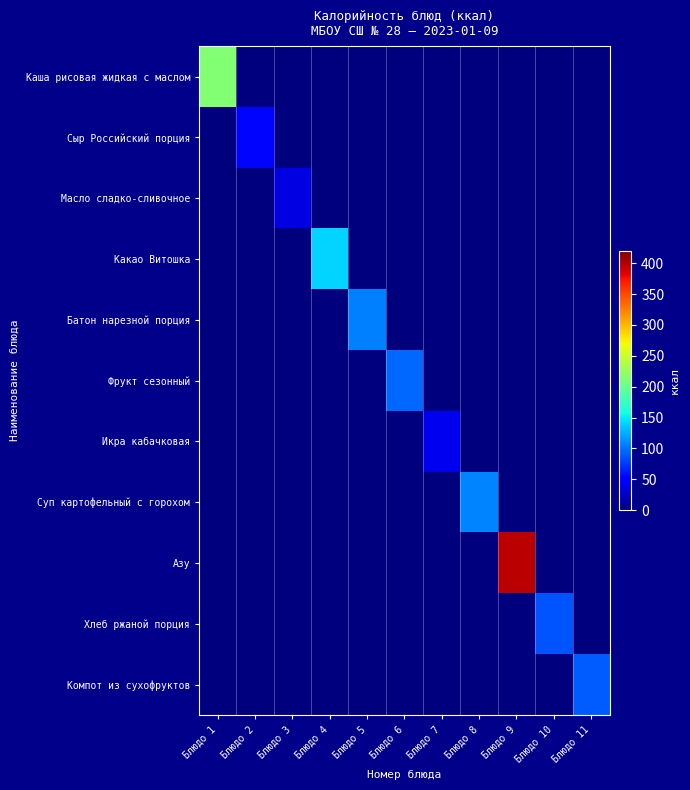

Reading right to left, extract all data points from this chart.

Каша рисовая жидкая с маслом: Блюдо 11=0	Блюдо 10=0	Блюдо 9=0	Блюдо 8=0	Блюдо 7=0	Блюдо 6=0	Блюдо 5=0	Блюдо 4=0	Блюдо 3=0	Блюдо 2=0	Блюдо 1=214
Сыр Российский порция: Блюдо 11=0	Блюдо 10=0	Блюдо 9=0	Блюдо 8=0	Блюдо 7=0	Блюдо 6=0	Блюдо 5=0	Блюдо 4=0	Блюдо 3=0	Блюдо 2=55	Блюдо 1=0
Масло сладко-сливочное: Блюдо 11=0	Блюдо 10=0	Блюдо 9=0	Блюдо 8=0	Блюдо 7=0	Блюдо 6=0	Блюдо 5=0	Блюдо 4=0	Блюдо 3=37	Блюдо 2=0	Блюдо 1=0
Какао Витошка: Блюдо 11=0	Блюдо 10=0	Блюдо 9=0	Блюдо 8=0	Блюдо 7=0	Блюдо 6=0	Блюдо 5=0	Блюдо 4=141	Блюдо 3=0	Блюдо 2=0	Блюдо 1=0
Батон нарезной порция: Блюдо 11=0	Блюдо 10=0	Блюдо 9=0	Блюдо 8=0	Блюдо 7=0	Блюдо 6=0	Блюдо 5=105	Блюдо 4=0	Блюдо 3=0	Блюдо 2=0	Блюдо 1=0
Фрукт сезонный: Блюдо 11=0	Блюдо 10=0	Блюдо 9=0	Блюдо 8=0	Блюдо 7=0	Блюдо 6=96	Блюдо 5=0	Блюдо 4=0	Блюдо 3=0	Блюдо 2=0	Блюдо 1=0
Икра кабачковая: Блюдо 11=0	Блюдо 10=0	Блюдо 9=0	Блюдо 8=0	Блюдо 7=42	Блюдо 6=0	Блюдо 5=0	Блюдо 4=0	Блюдо 3=0	Блюдо 2=0	Блюдо 1=0
Суп картофельный с горохом: Блюдо 11=0	Блюдо 10=0	Блюдо 9=0	Блюдо 8=107	Блюдо 7=0	Блюдо 6=0	Блюдо 5=0	Блюдо 4=0	Блюдо 3=0	Блюдо 2=0	Блюдо 1=0
Азу: Блюдо 11=0	Блюдо 10=0	Блюдо 9=398	Блюдо 8=0	Блюдо 7=0	Блюдо 6=0	Блюдо 5=0	Блюдо 4=0	Блюдо 3=0	Блюдо 2=0	Блюдо 1=0
Хлеб ржаной порция: Блюдо 11=0	Блюдо 10=87	Блюдо 9=0	Блюдо 8=0	Блюдо 7=0	Блюдо 6=0	Блюдо 5=0	Блюдо 4=0	Блюдо 3=0	Блюдо 2=0	Блюдо 1=0
Компот из сухофруктов: Блюдо 11=91	Блюдо 10=0	Блюдо 9=0	Блюдо 8=0	Блюдо 7=0	Блюдо 6=0	Блюдо 5=0	Блюдо 4=0	Блюдо 3=0	Блюдо 2=0	Блюдо 1=0